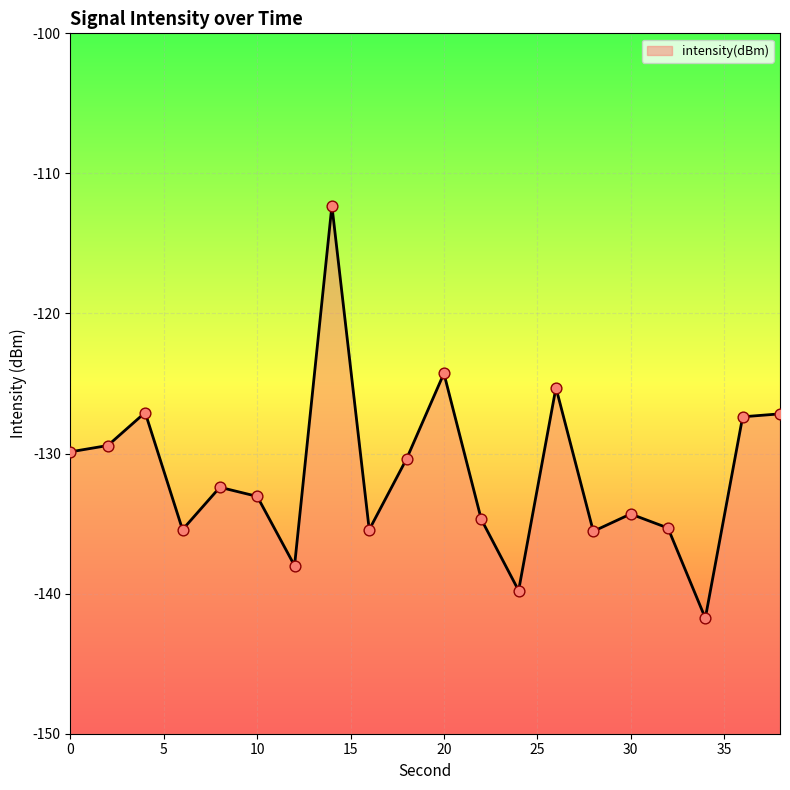

What is the change in value from 30 to 34?

-7.4